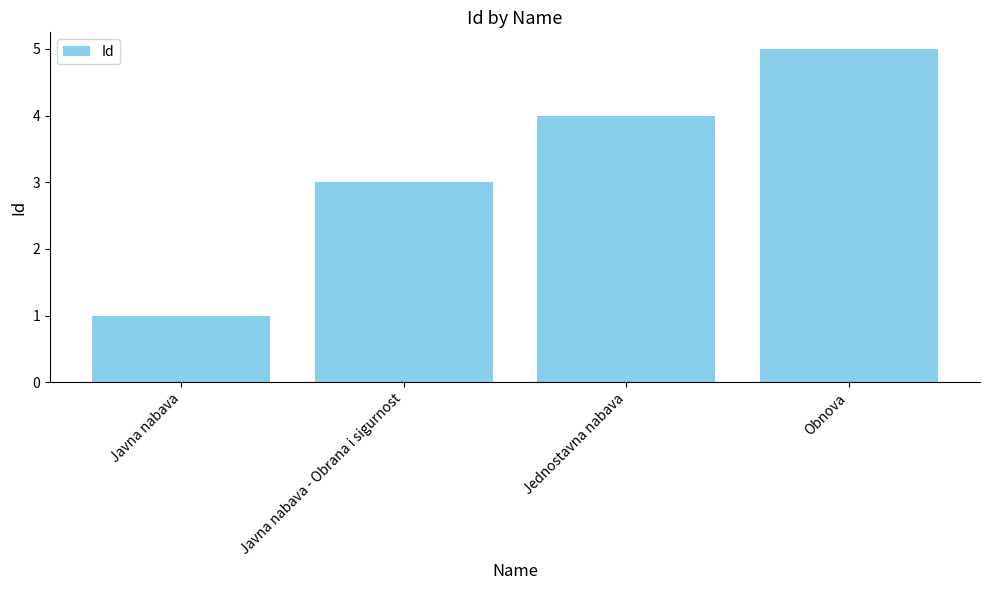

Read the value at Javna nabava.

1